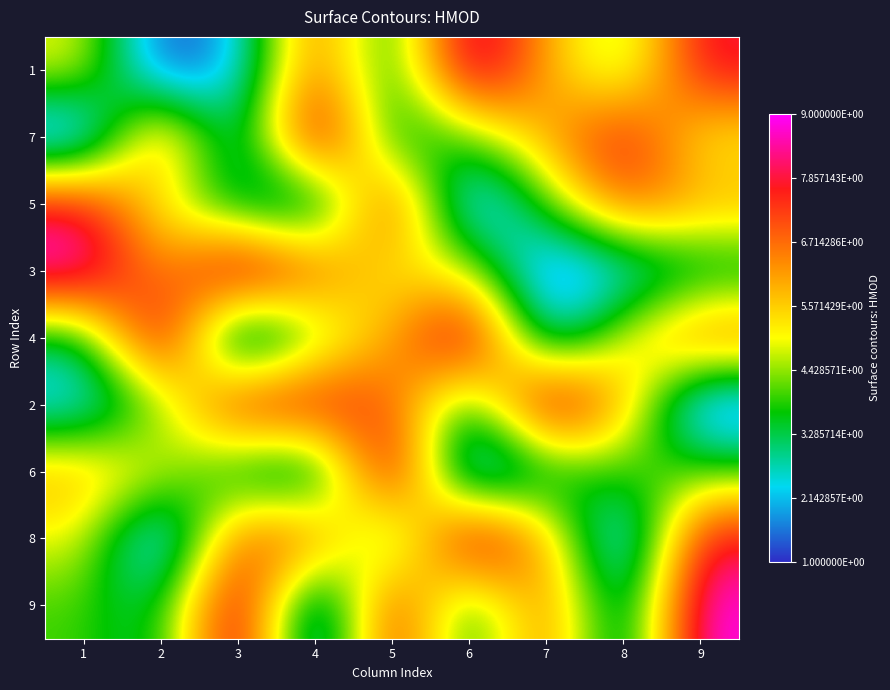

Between 6 and 9, which is larger?

6